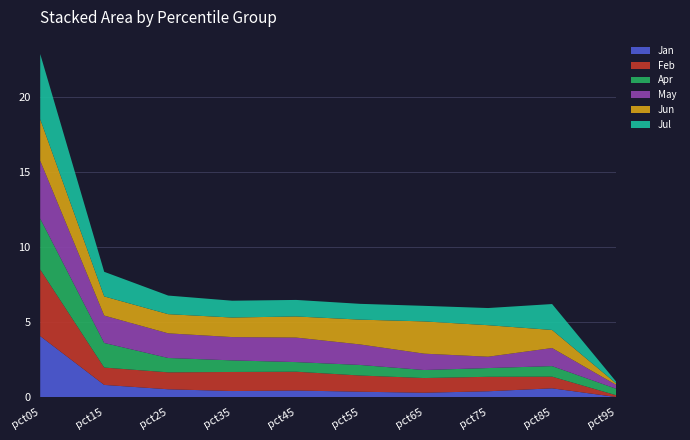

Reading left to right, list all the values displayed in this chart.

Jan: pct05=4.1	pct15=0.8	pct25=0.5	pct35=0.4	pct45=0.4	pct55=0.4	pct65=0.3	pct75=0.4	pct85=0.6	pct95=0.0
Feb: pct05=4.4	pct15=1.2	pct25=1.1	pct35=1.3	pct45=1.3	pct55=1.1	pct65=1.0	pct75=1.0	pct85=0.8	pct95=0.1
Apr: pct05=3.4	pct15=1.6	pct25=1.0	pct35=0.8	pct45=0.6	pct55=0.7	pct65=0.5	pct75=0.6	pct85=0.7	pct95=0.4
May: pct05=3.9	pct15=1.8	pct25=1.6	pct35=1.6	pct45=1.6	pct55=1.4	pct65=1.1	pct75=0.8	pct85=1.2	pct95=0.3
Jun: pct05=2.8	pct15=1.3	pct25=1.3	pct35=1.3	pct45=1.4	pct55=1.7	pct65=2.1	pct75=2.1	pct85=1.2	pct95=0.1
Jul: pct05=4.3	pct15=1.6	pct25=1.2	pct35=1.1	pct45=1.1	pct55=1.1	pct65=1.0	pct75=1.1	pct85=1.7	pct95=0.1